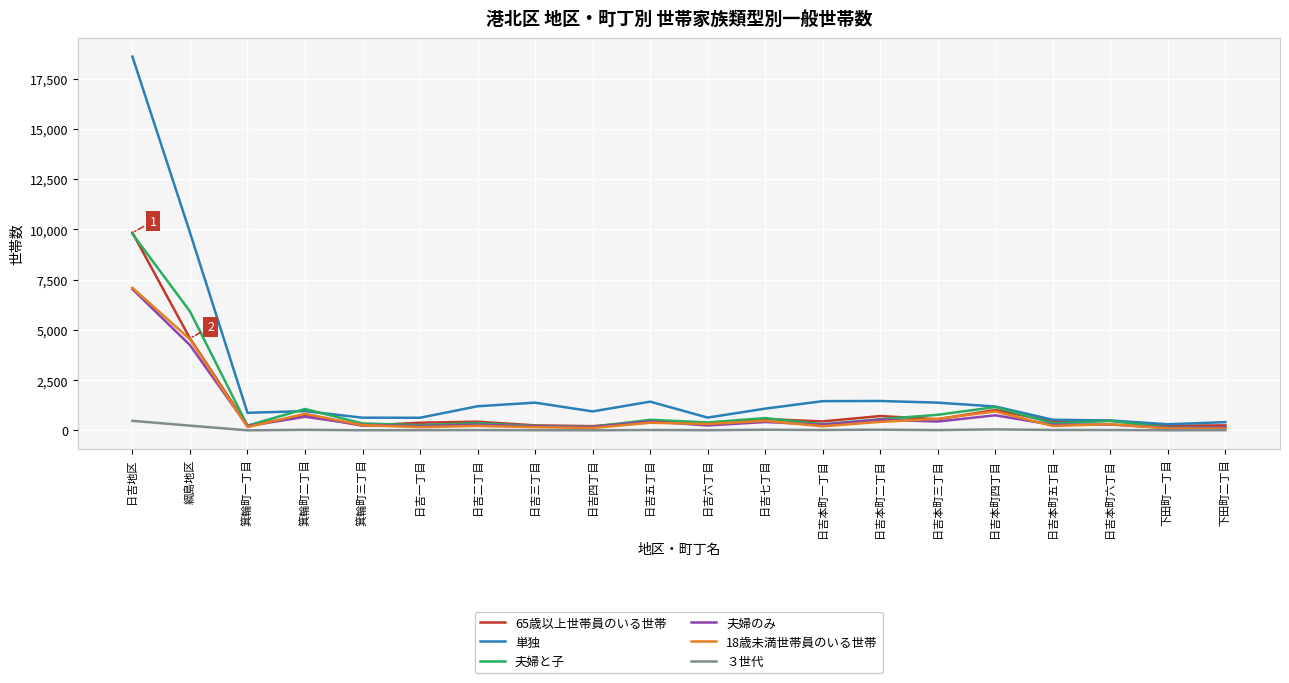

What is the difference between the maximum and minimum values in the 夫婦と子 series?

9636